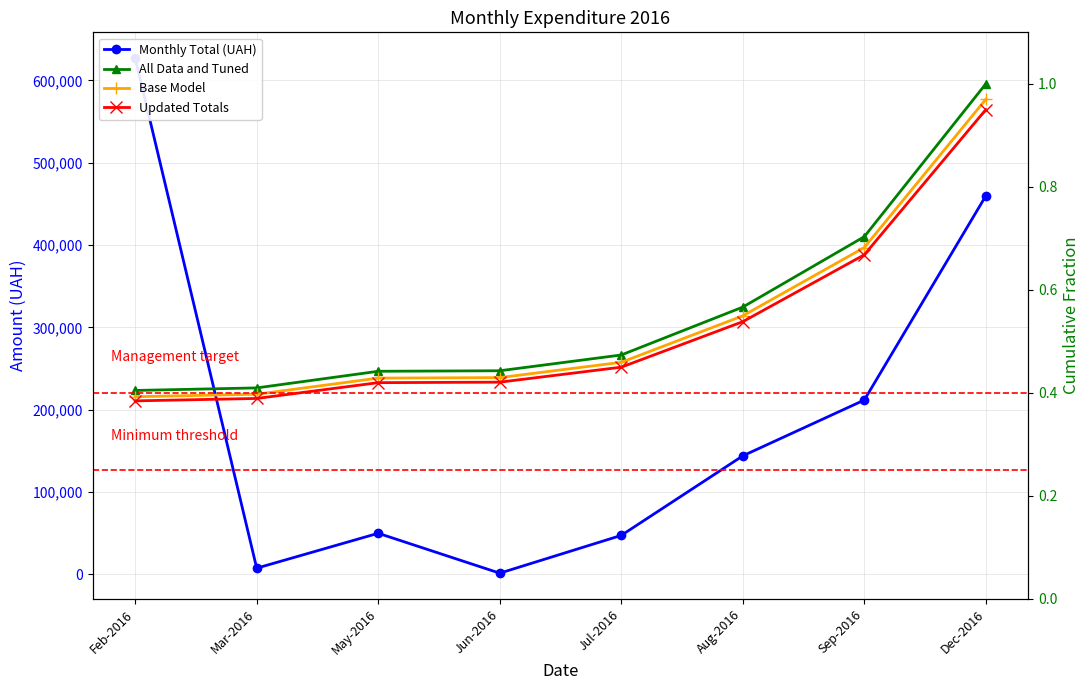

The All Data and Tuned series shows 0.6 at Aug-2016. True or false?

True